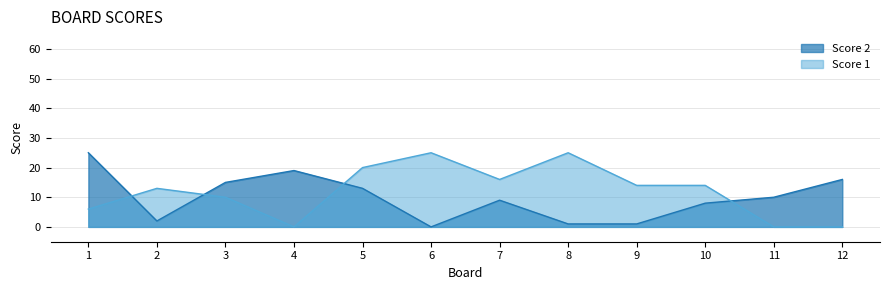

At 8, list the series in order from largest to smallest.

Score 1, Score 2